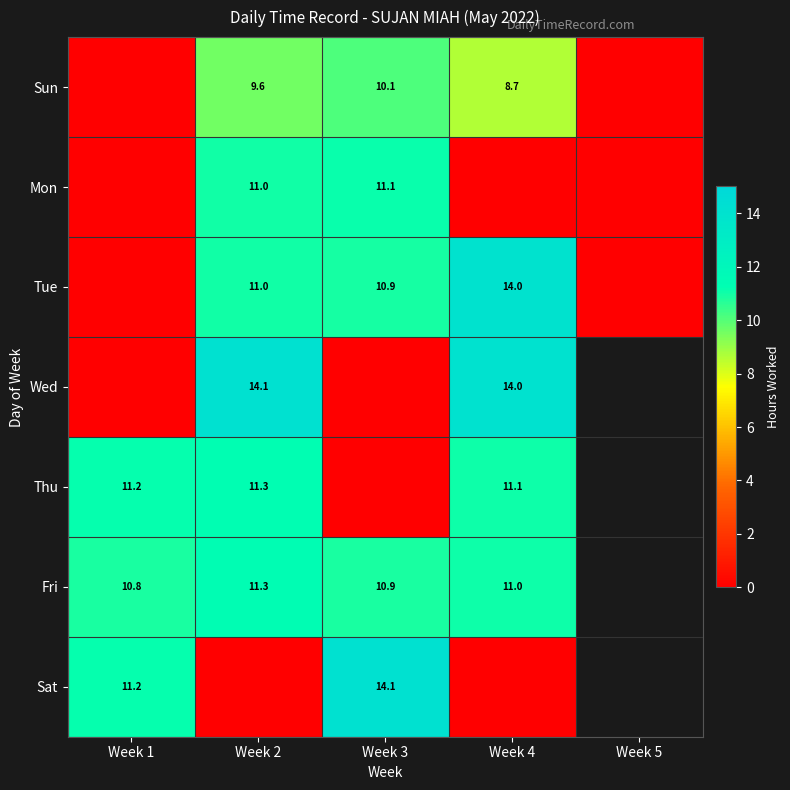

What is the total value across all series at Week 2?

68.3